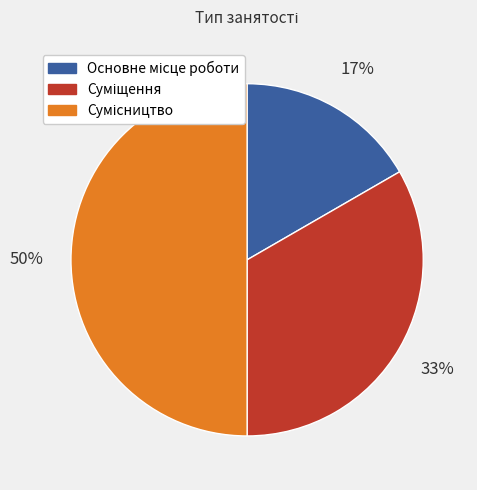

To the nearest percent, what is the difference between the largest and smallest slice percentages?

33%